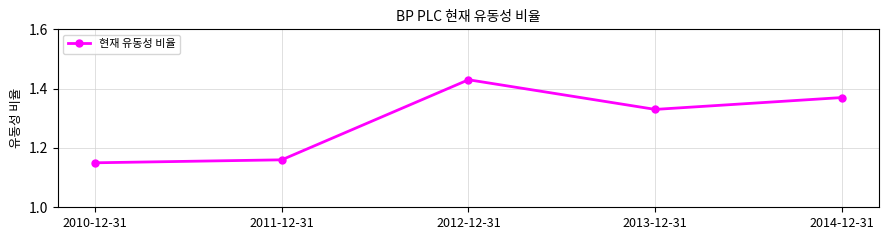

Where is the first local minimum?

2013-12-31